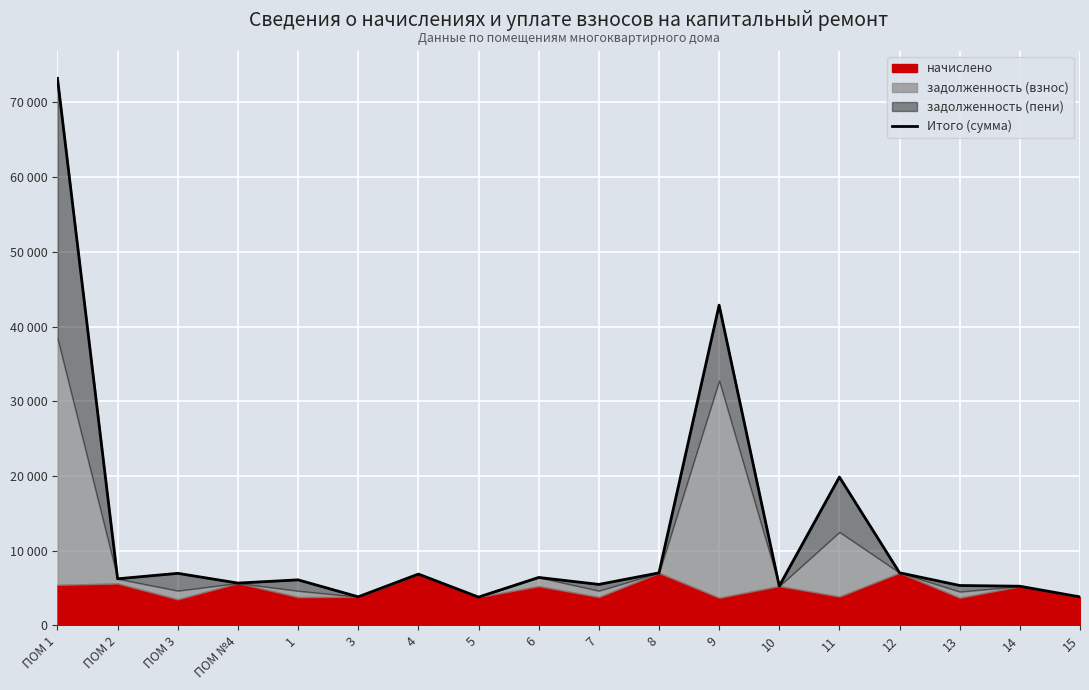

What is the change in value from 5 to 11?

+16072.3